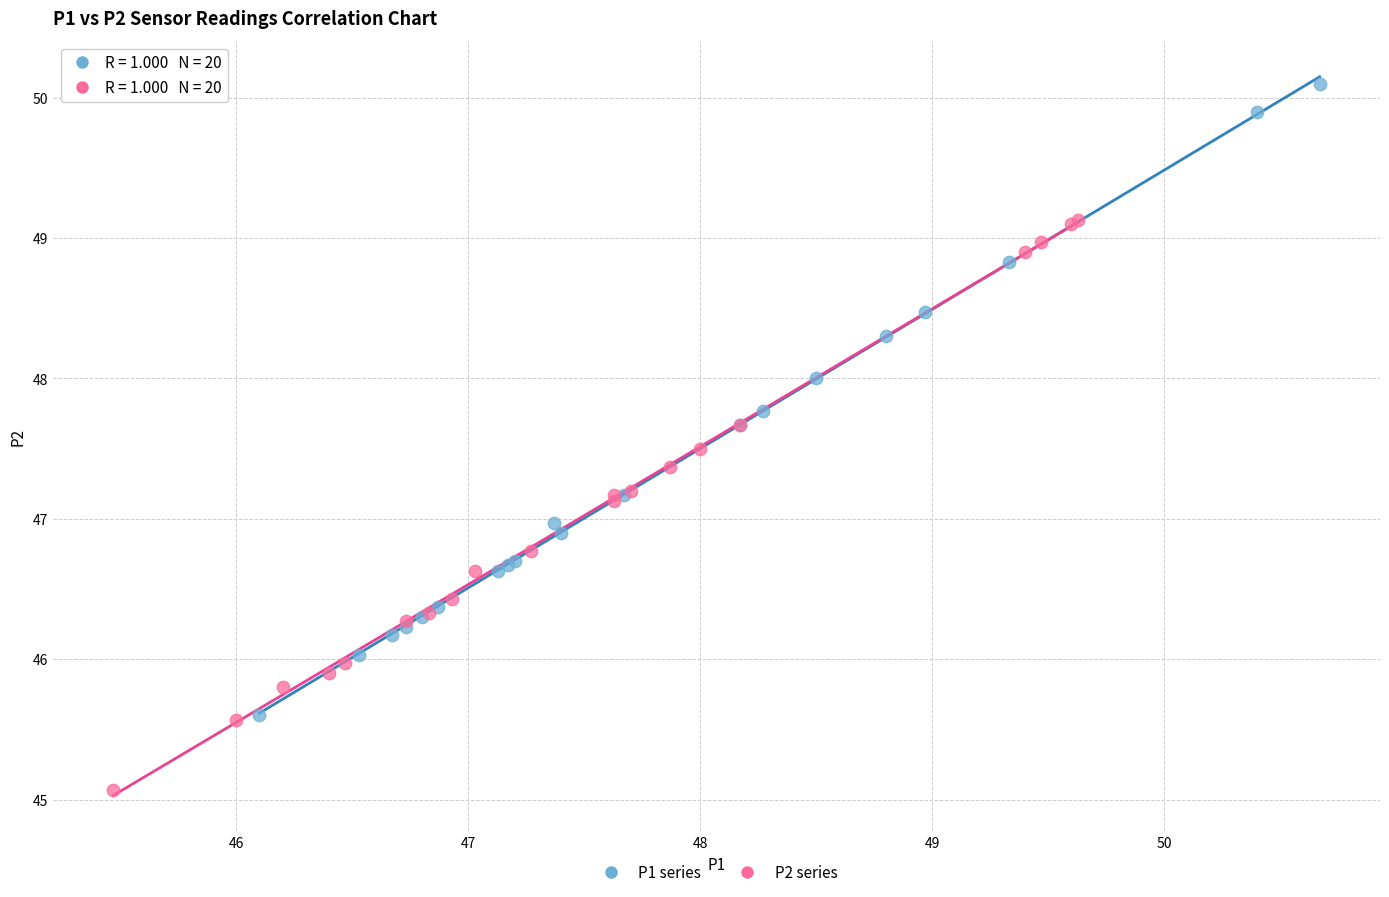

Which series reaches the maximum Y coordinate?

P1 series